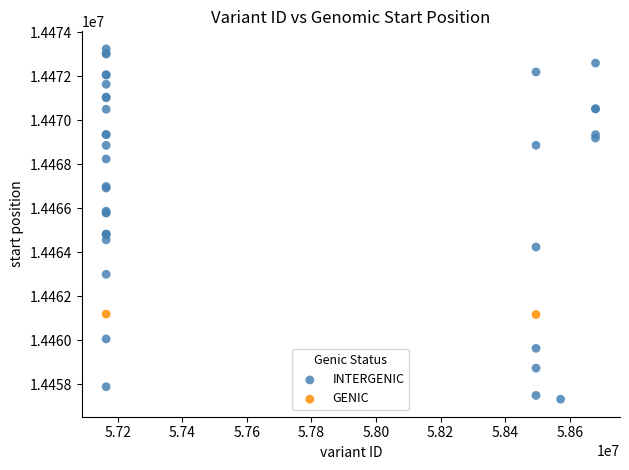

What are all the series names shown in the legend?

INTERGENIC, GENIC